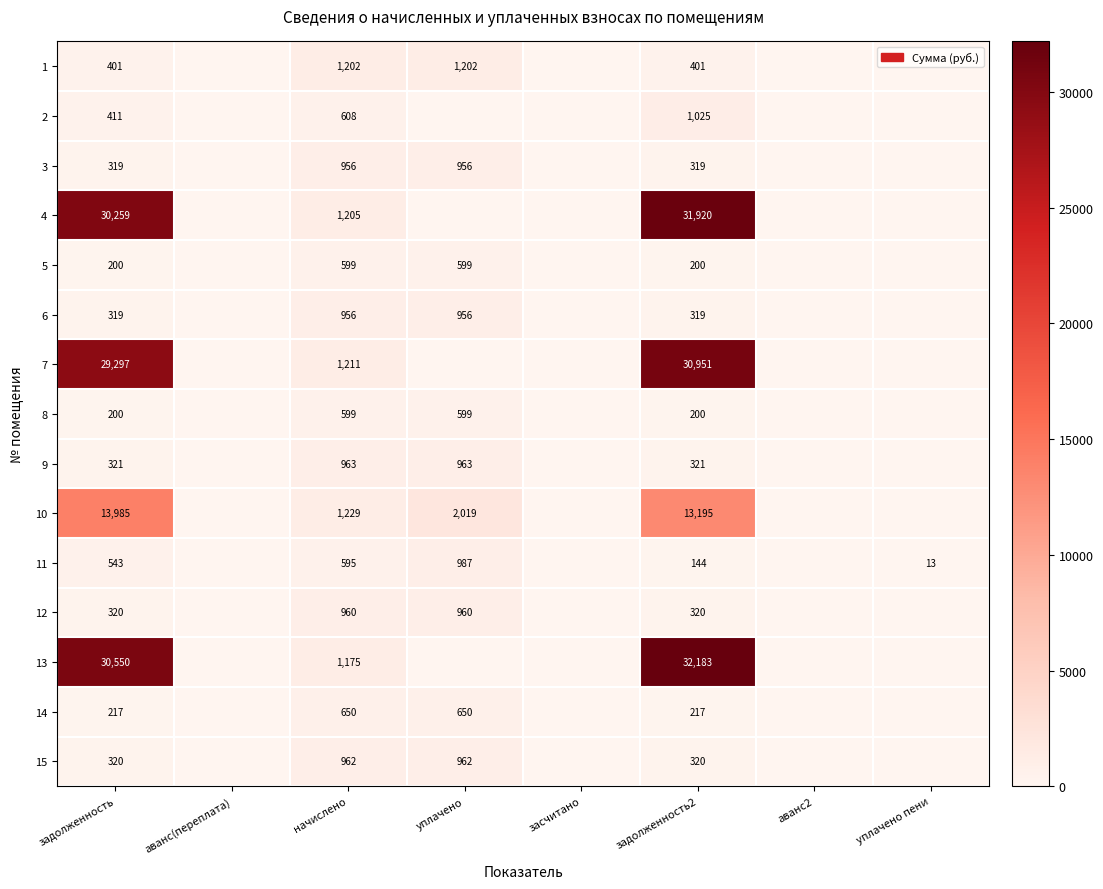

The value of 1 at уплачено is 1881. True or false?

False